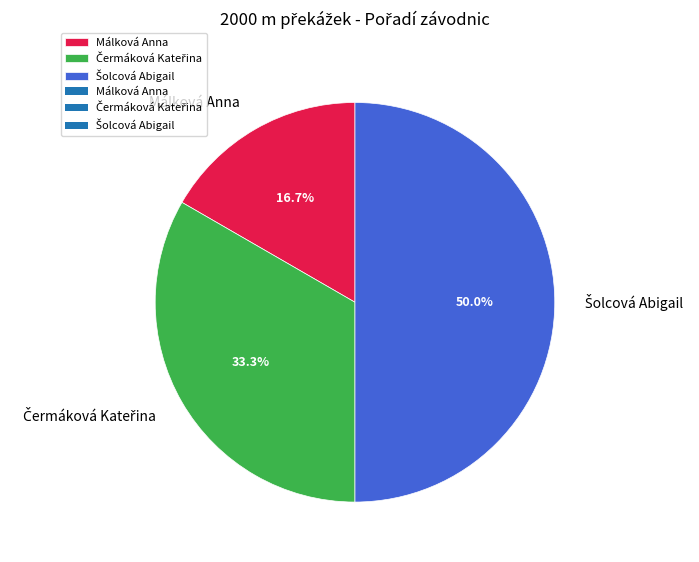

Does Málková Anna represent more than half of the total?

No